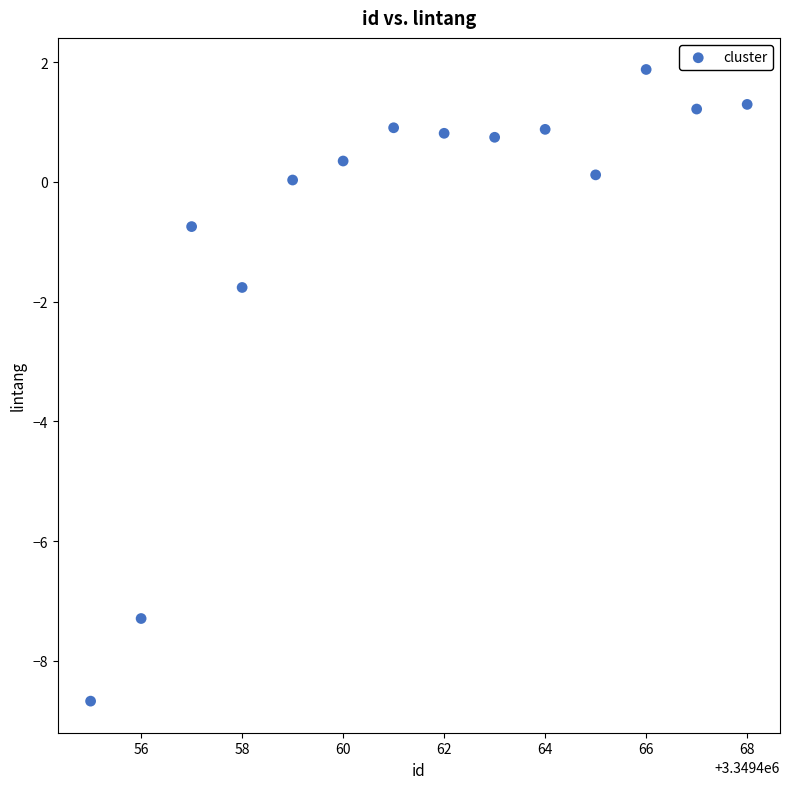

What is the range of X values (max minus min)?

13.0